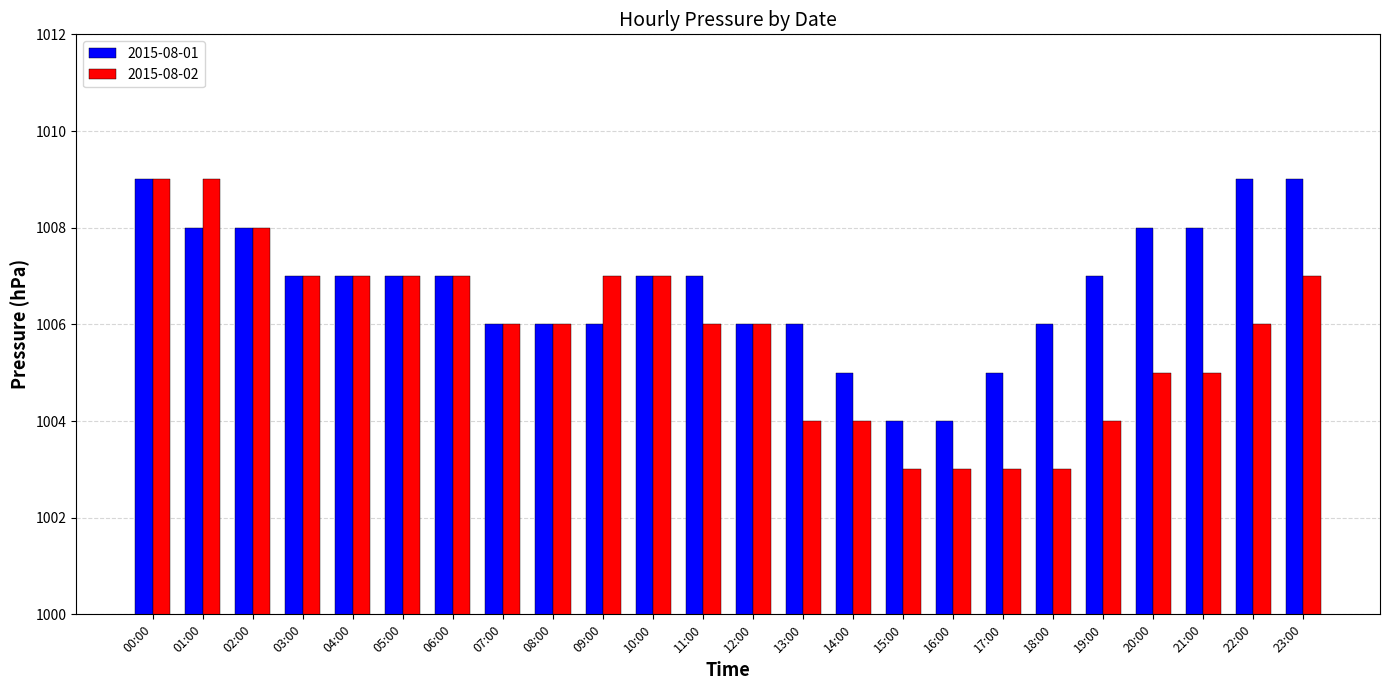

At which category is the sum across all series the highest?

00:00